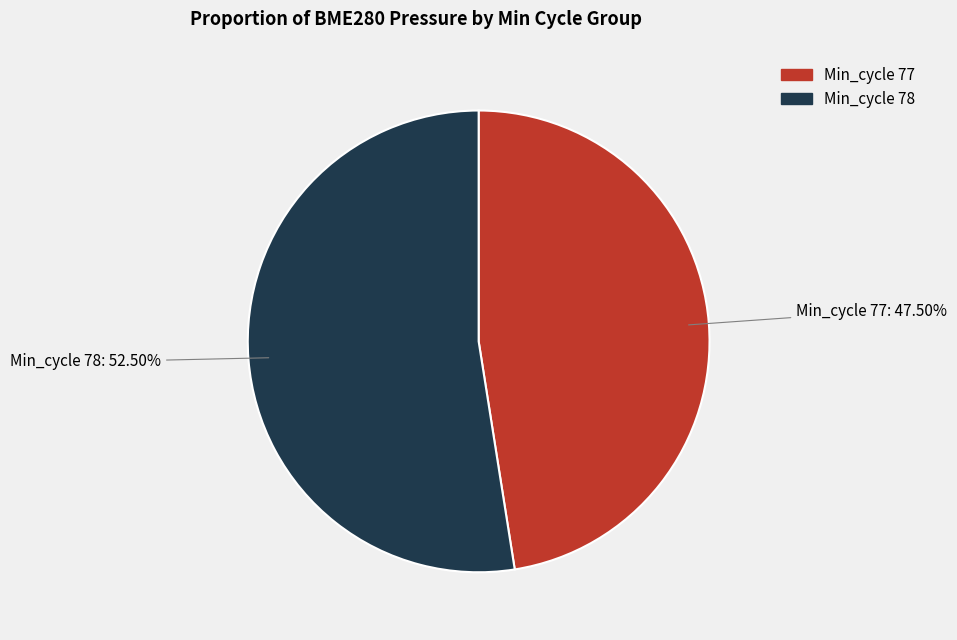

Which has a higher value, Min_cycle 78 or Min_cycle 77?

Min_cycle 78